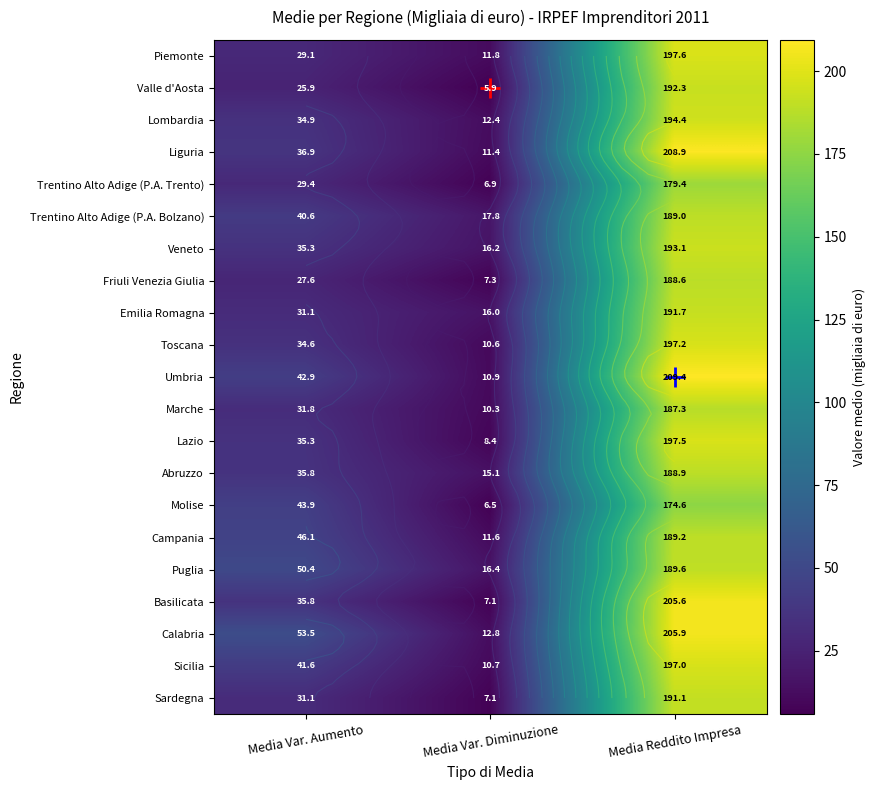

What is the highest value of the Veneto series?

193.1